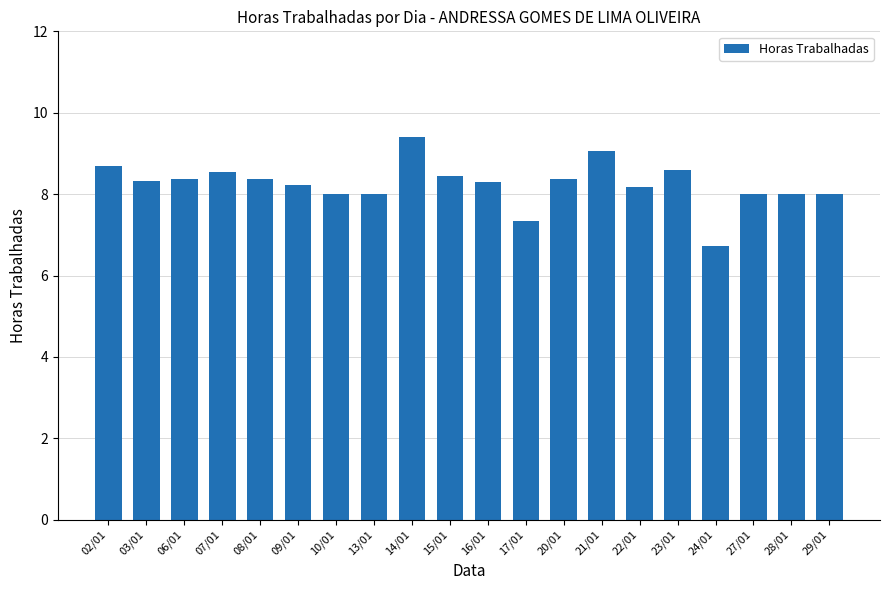

What is the maximum value shown in the chart?

9.4